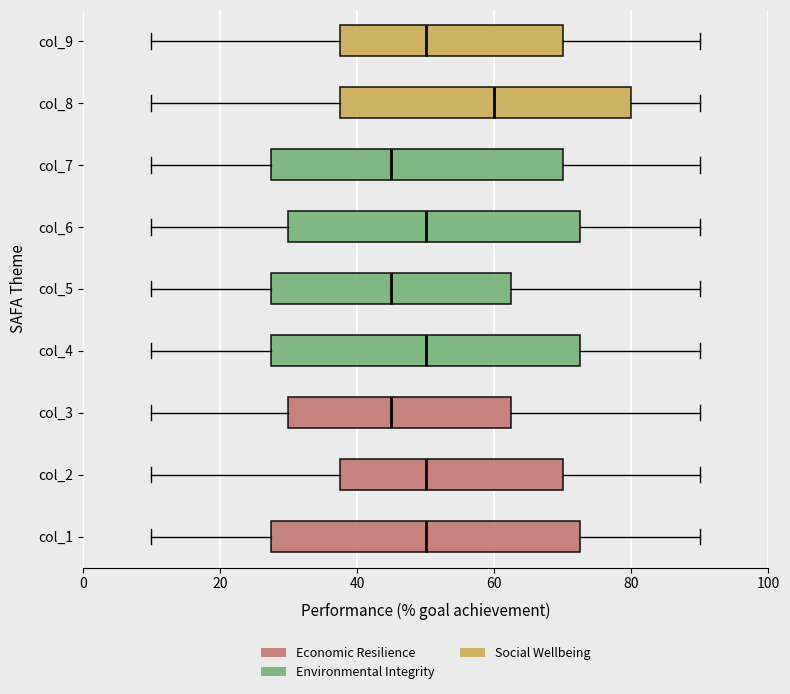

Which box's median line is the furthest to the right?

col_8